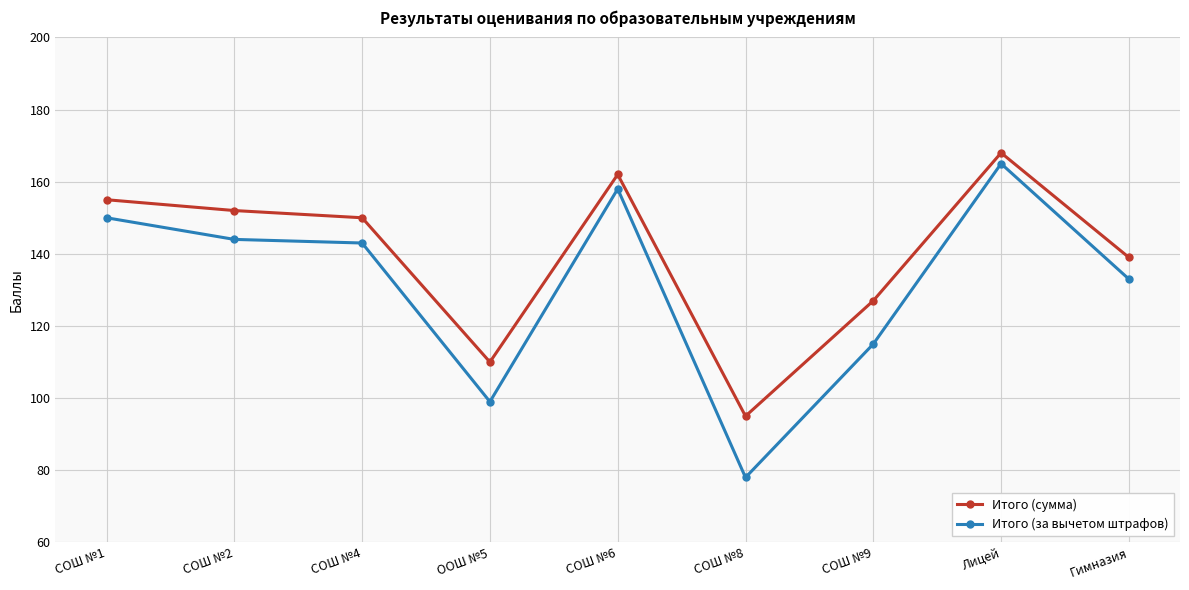

What is the difference between the highest and lowest values at СОШ №2?

8